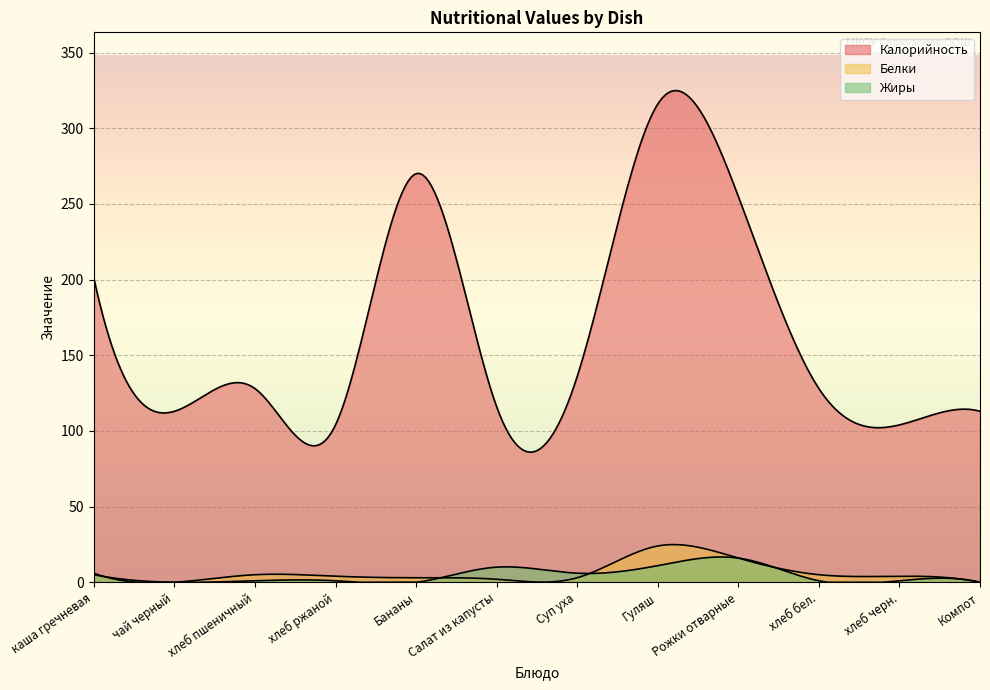

At which category does Жиры reach its first local valley?

чай черный